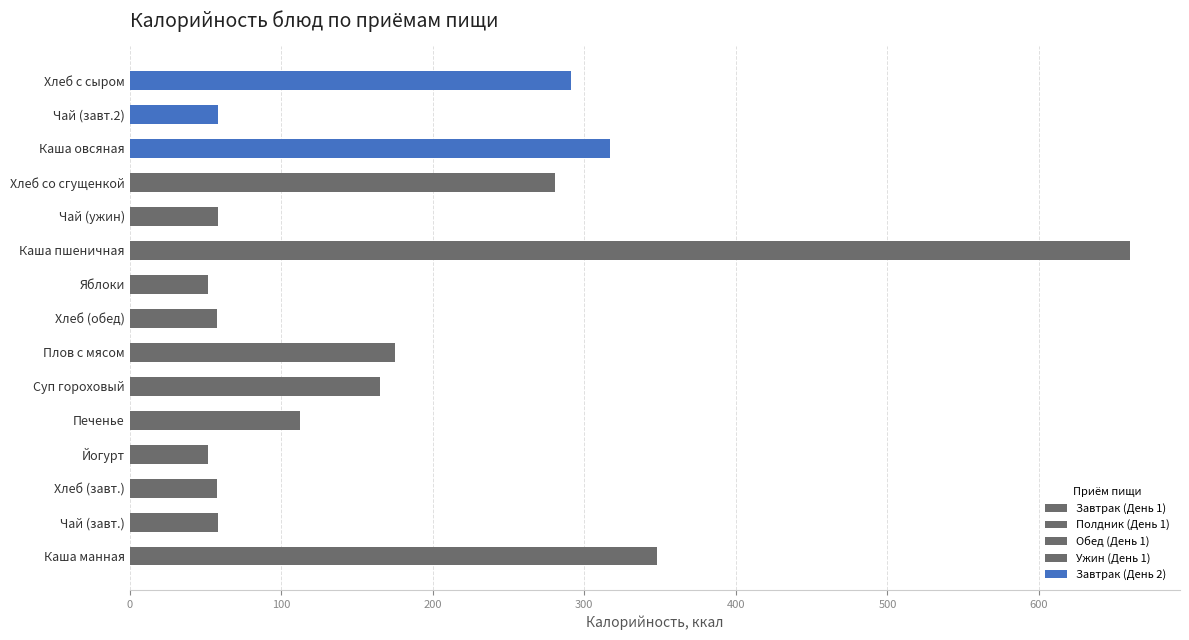

What is the sum of all values?

2683.8